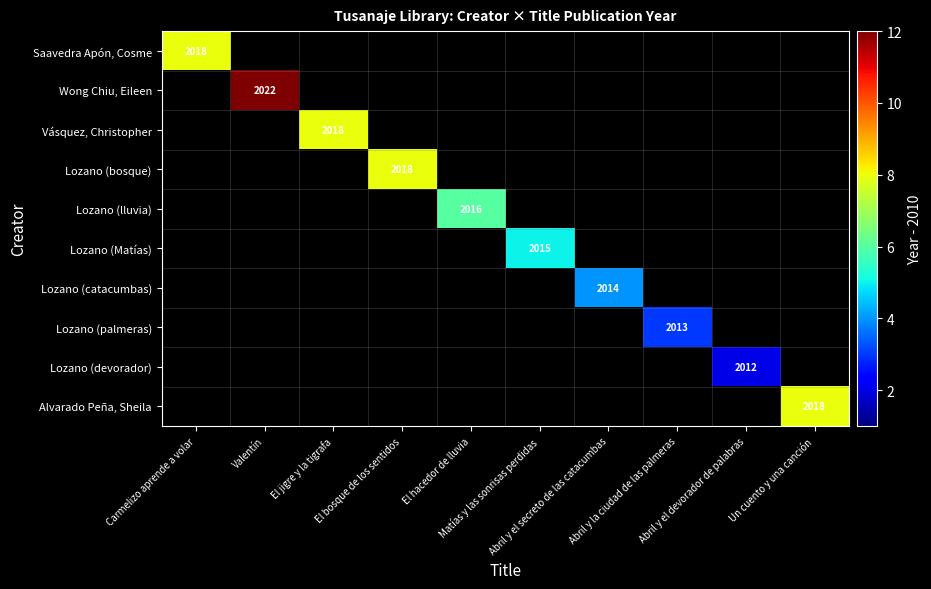

Which has a higher value, Abril y el devorador de palabras or El bosque de los sentidos?

El bosque de los sentidos